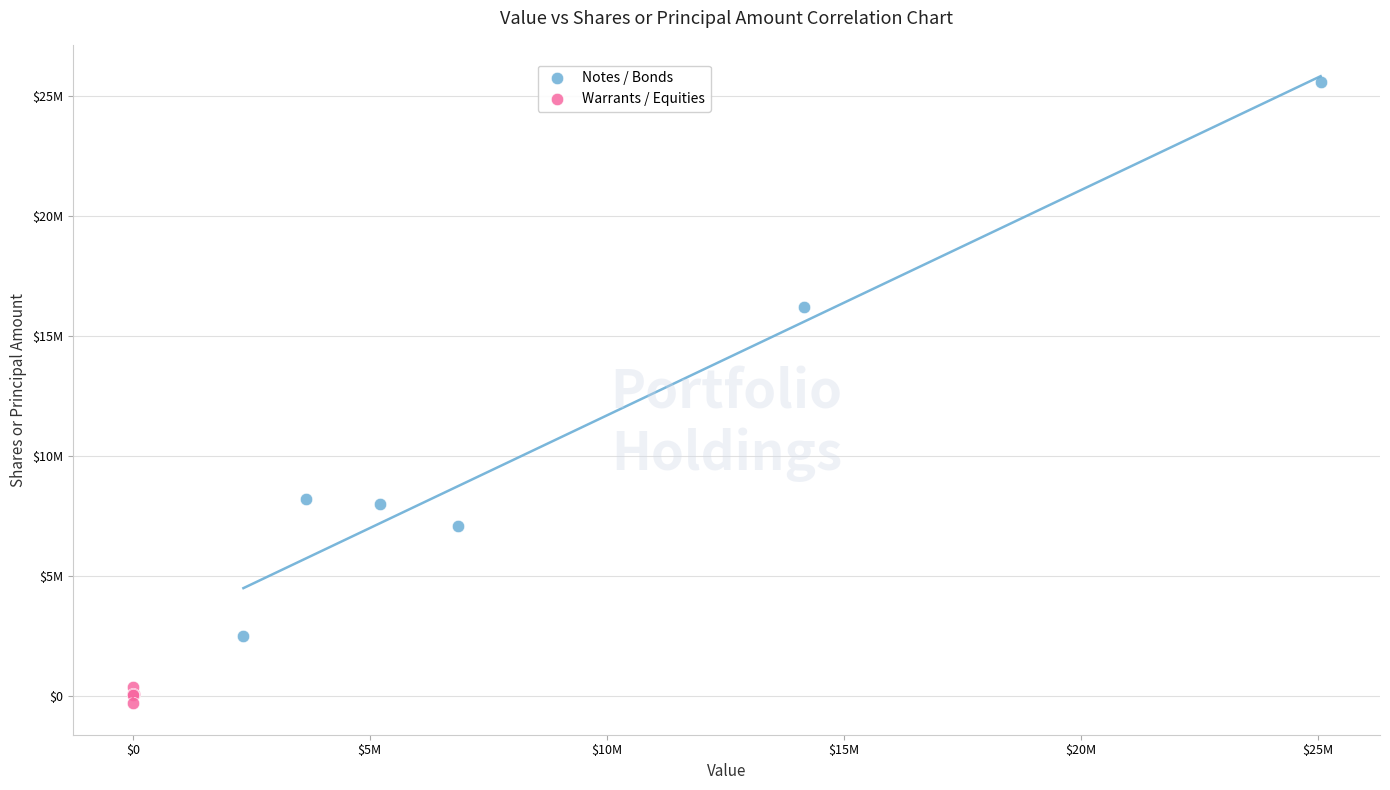

Which series contains the lowest Y value?

Warrants / Equities